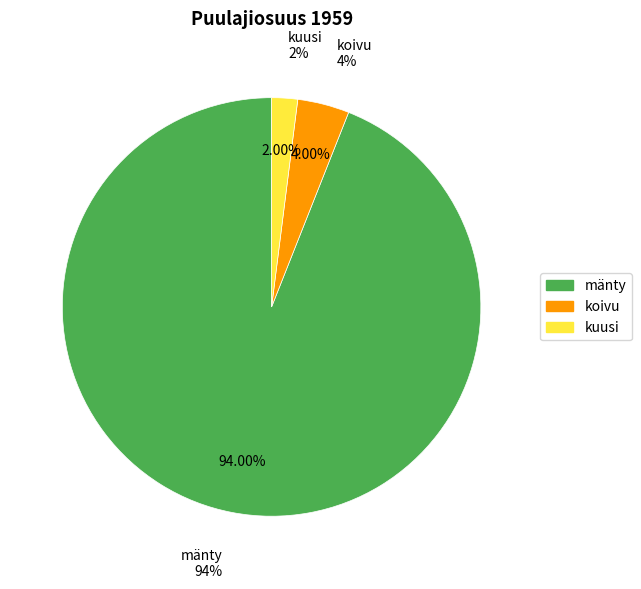

What is the majority slice?

mänty